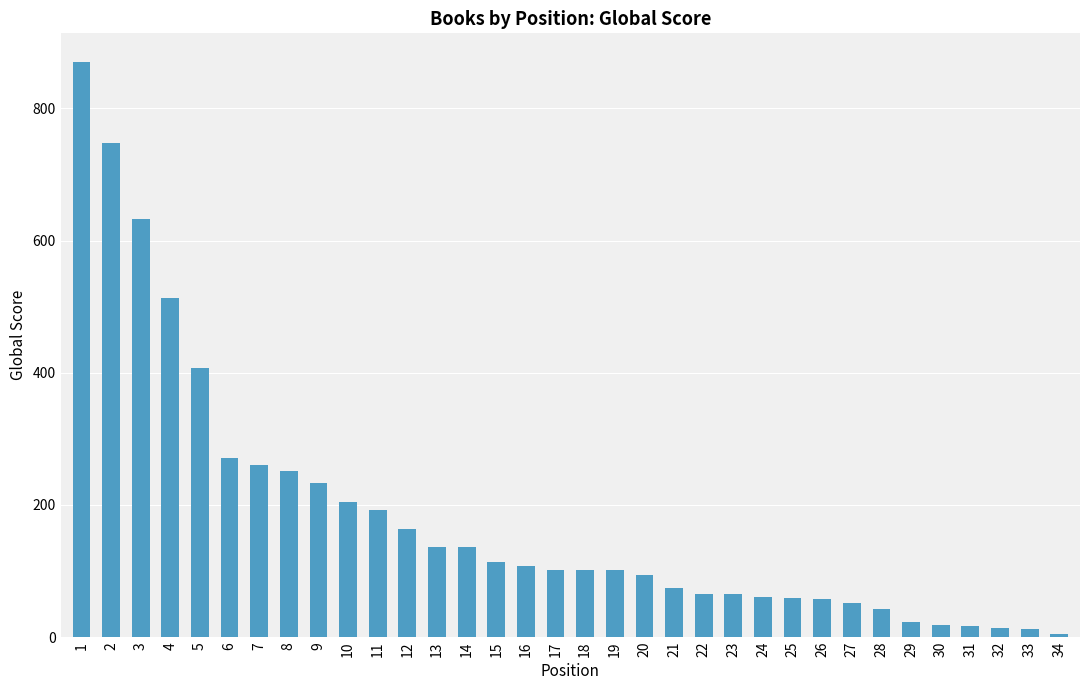

What is the greatest value displayed?

870